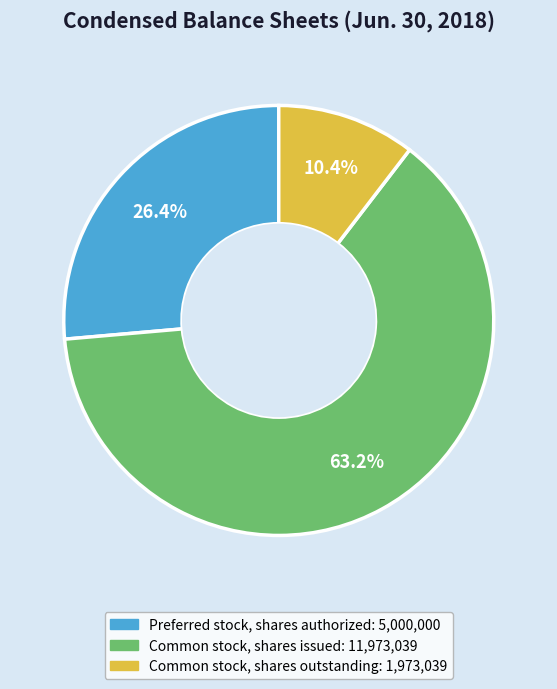

Rank the categories by value from lowest to highest.

Common stock, shares outstanding, Preferred stock, shares authorized, Common stock, shares issued